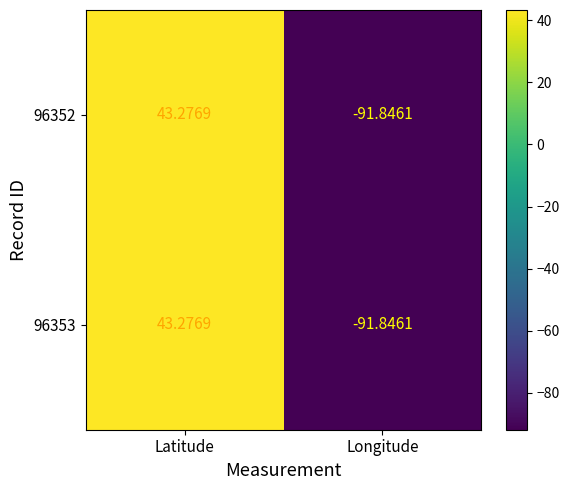

Which category has the lowest value in the 96353 series?

Longitude